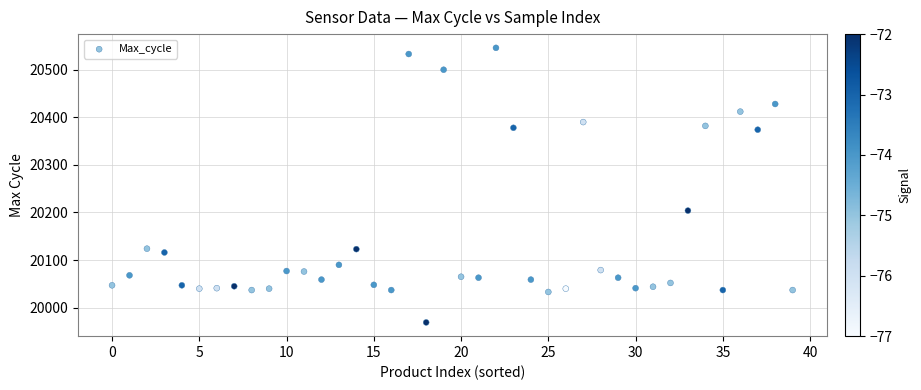

What is the range of Y values (max minus min)?

577